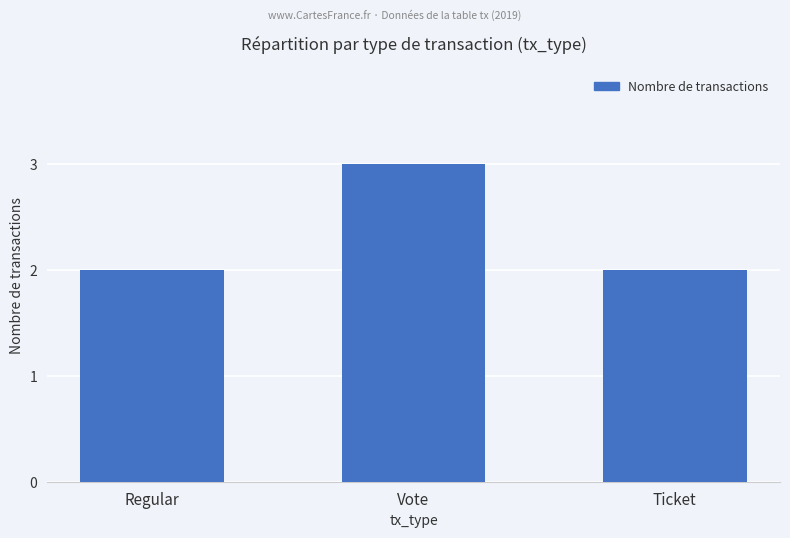

How many distinct data groups are displayed?

1